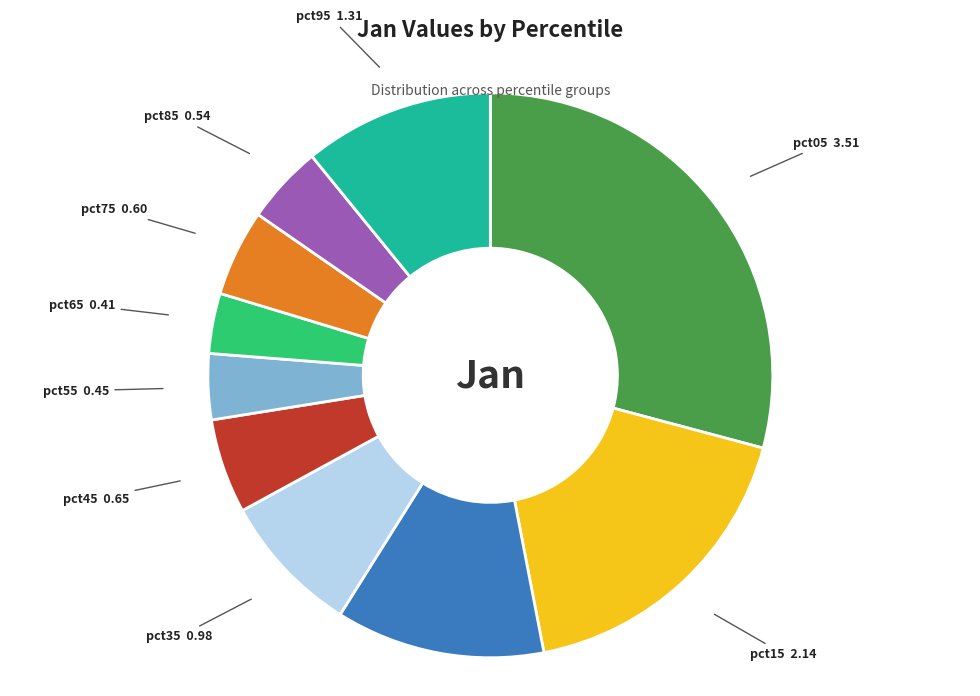

Is there a majority slice in this chart?

No